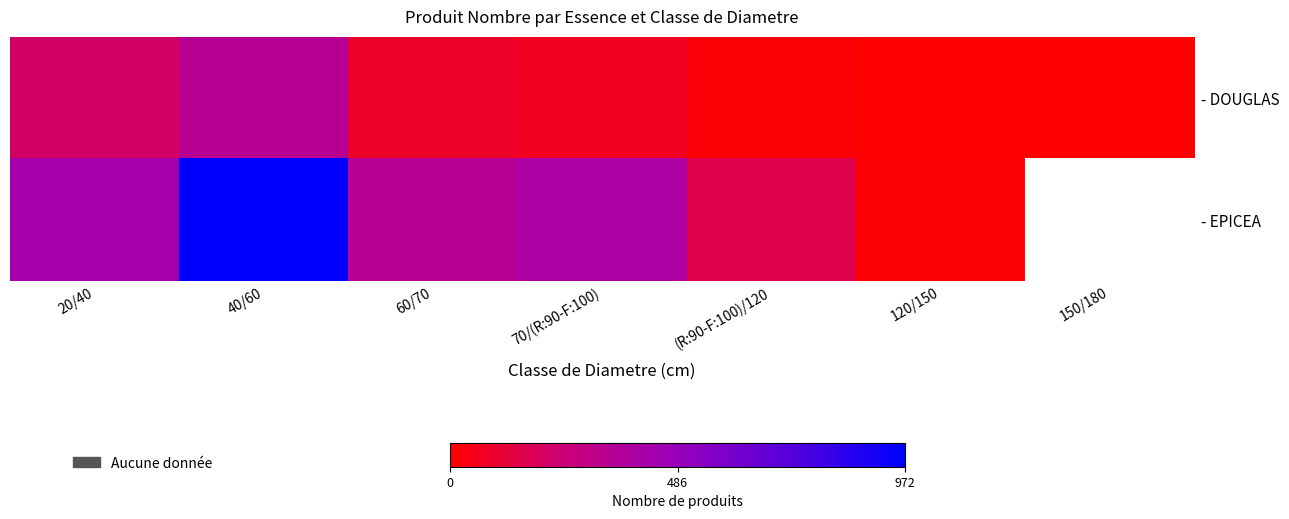

Which category has the lowest value across all series?

120/150